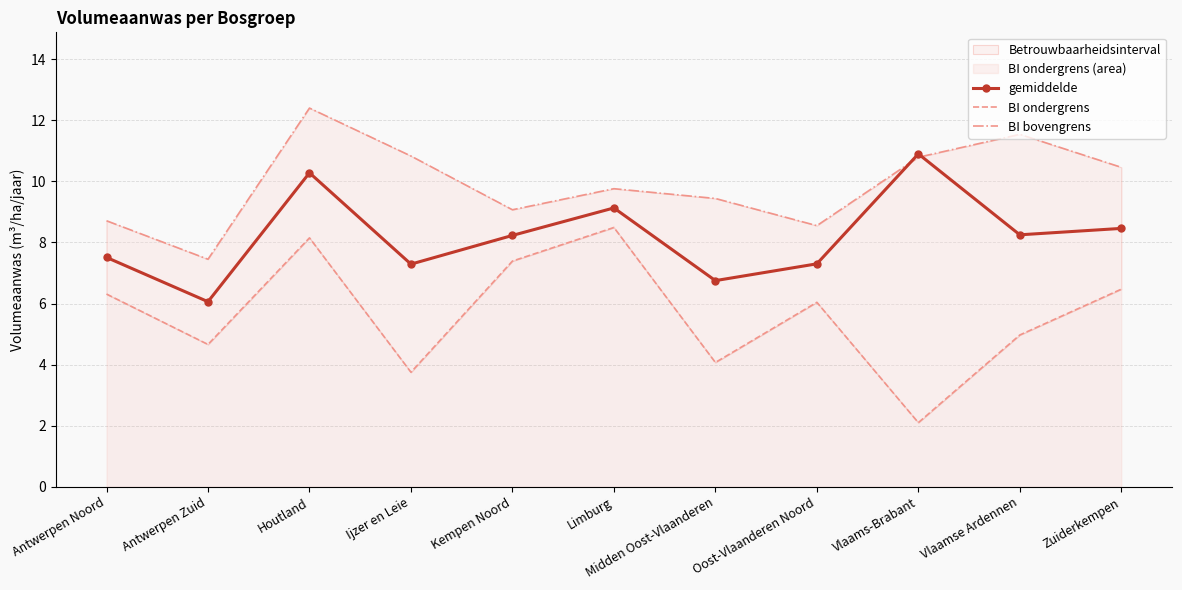

True or false: gemiddelde has more than 1 points higher than both neighbors.

True